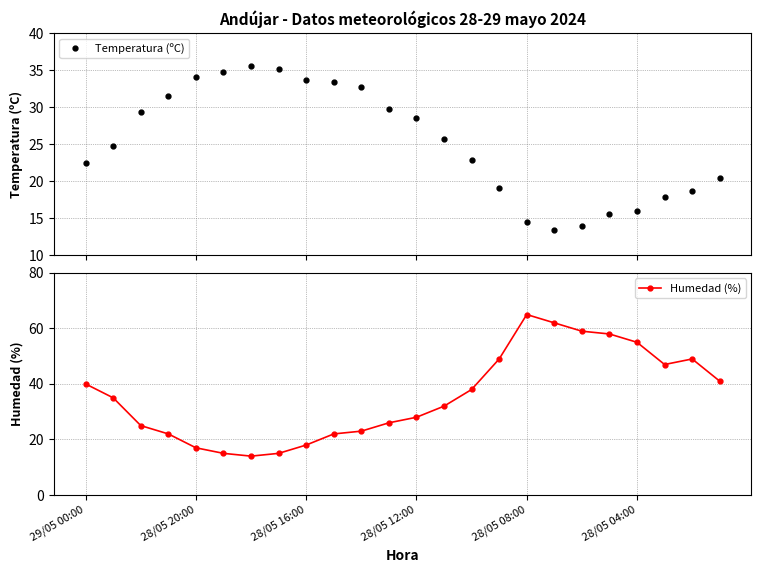

What is the spread (max minus min) of values at 19?

42.5